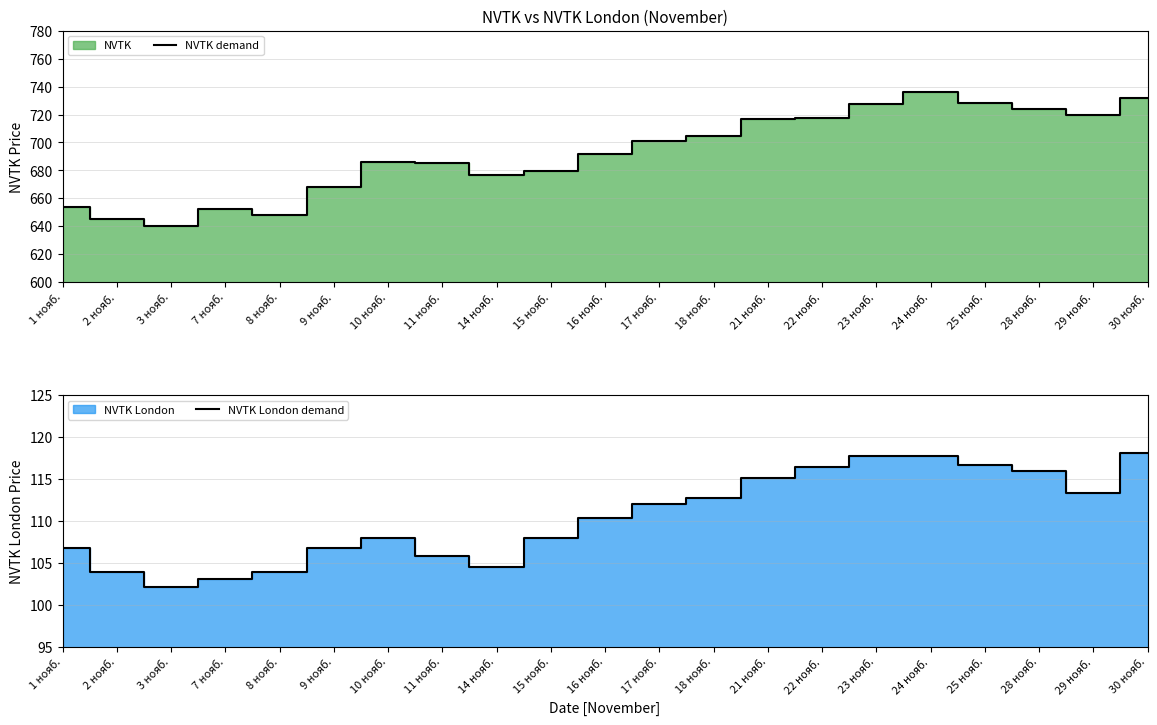

What value does the NVTK London demand series have at 18 нояб.?

112.8